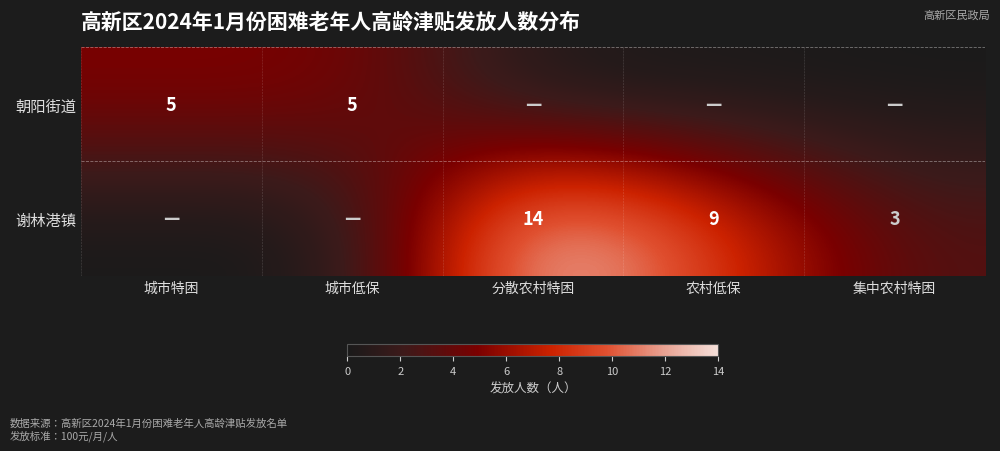

At how many categories does at least one series exceed 11?

1